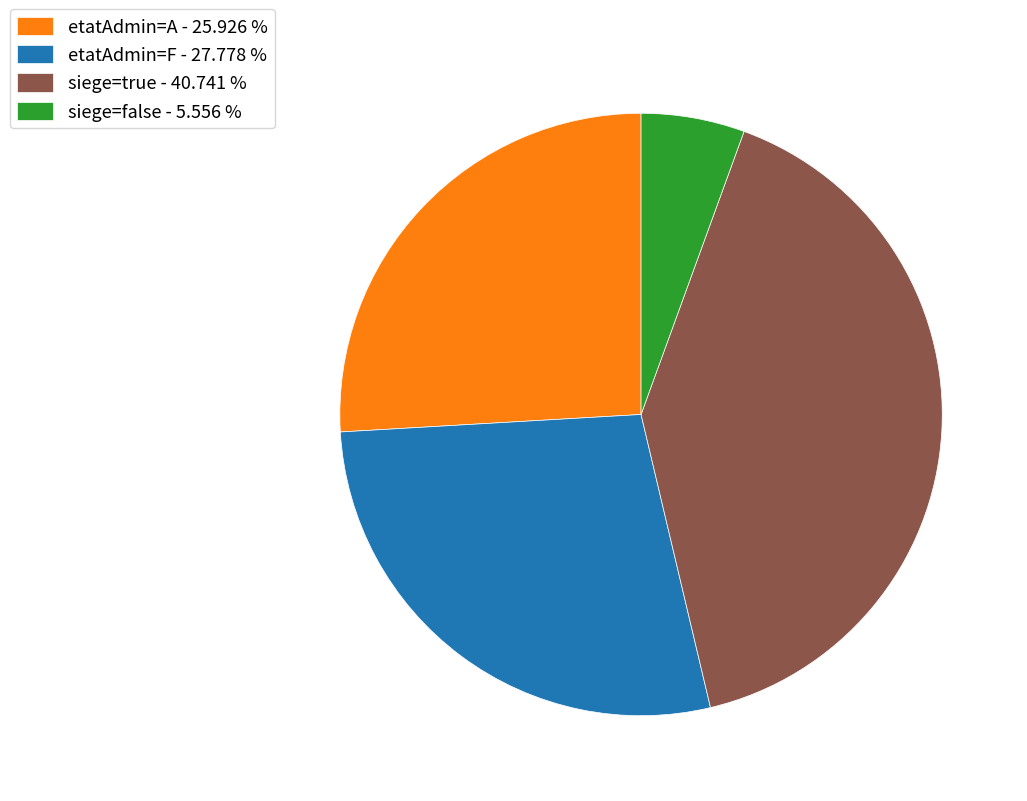

Rank the categories by value from lowest to highest.

siege=false - 5.556 %, etatAdmin=A - 25.926 %, etatAdmin=F - 27.778 %, siege=true - 40.741 %